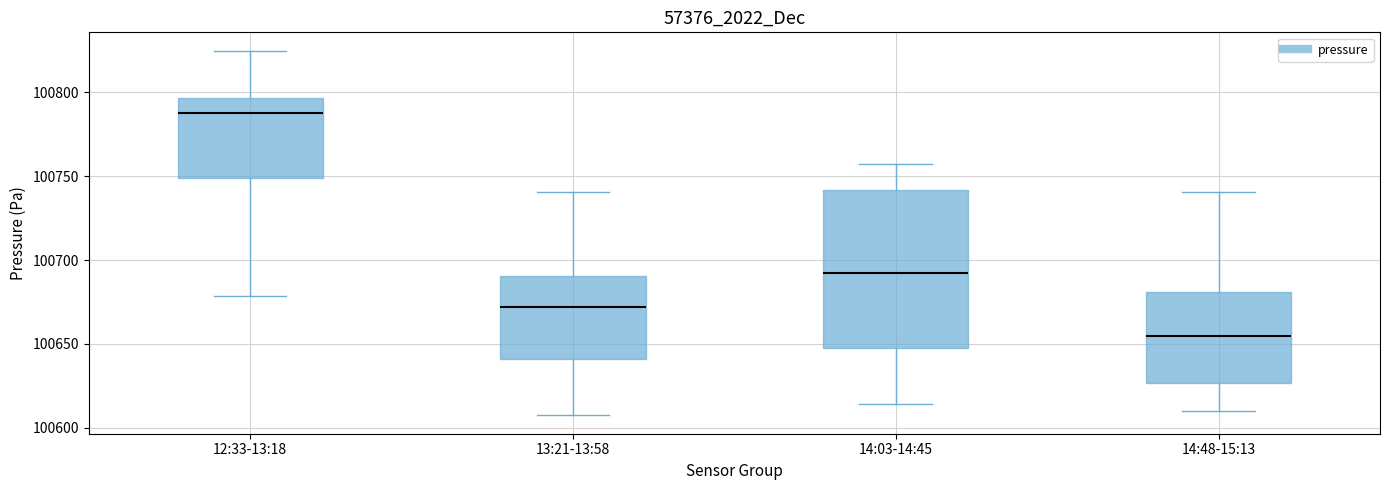

Reading left to right, read every box against the y-axis: the position of its median line, the range the box covers, and the ends of its whiskers. The values are not printed on the chart, so give them approximately, as read against the axis.

12:33-13:18: median 100790, box 100750 to 100795, whiskers 100680 to 100825
13:21-13:58: median 100670, box 100640 to 100690, whiskers 100605 to 100740
14:03-14:45: median 100690, box 100645 to 100740, whiskers 100615 to 100755
14:48-15:13: median 100655, box 100625 to 100680, whiskers 100610 to 100740